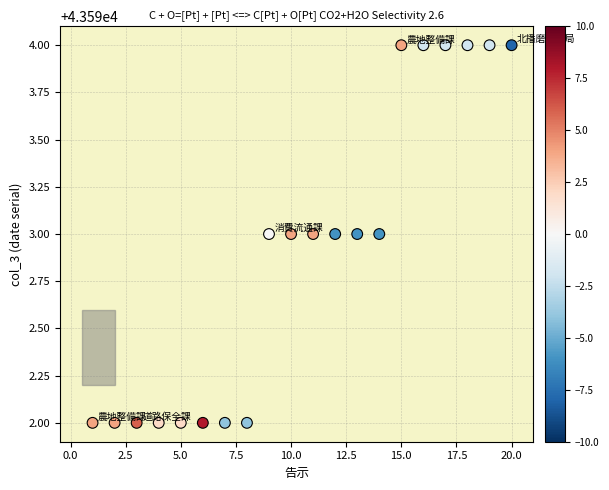

What is the range of X values (max minus min)?

19